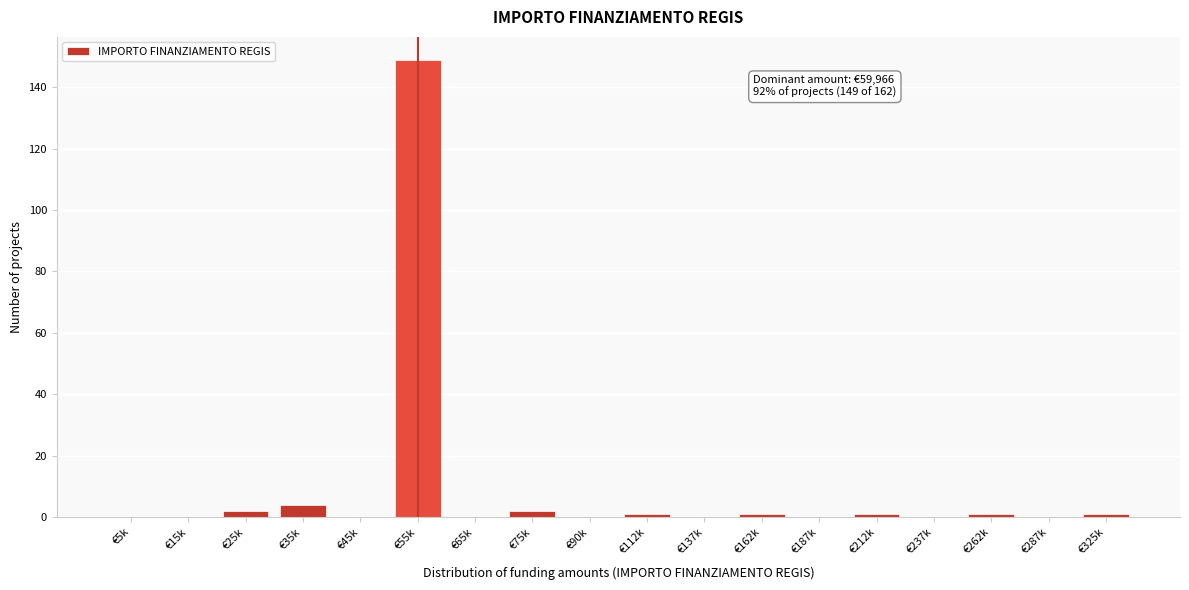

Reading left to right, list all the values displayed in this chart.

€5k=0	€15k=0	€25k=2	€35k=4	€45k=0	€55k=149	€65k=0	€75k=2	€90k=0	€112k=1	€137k=0	€162k=1	€187k=0	€212k=1	€237k=0	€262k=1	€287k=0	€325k=1